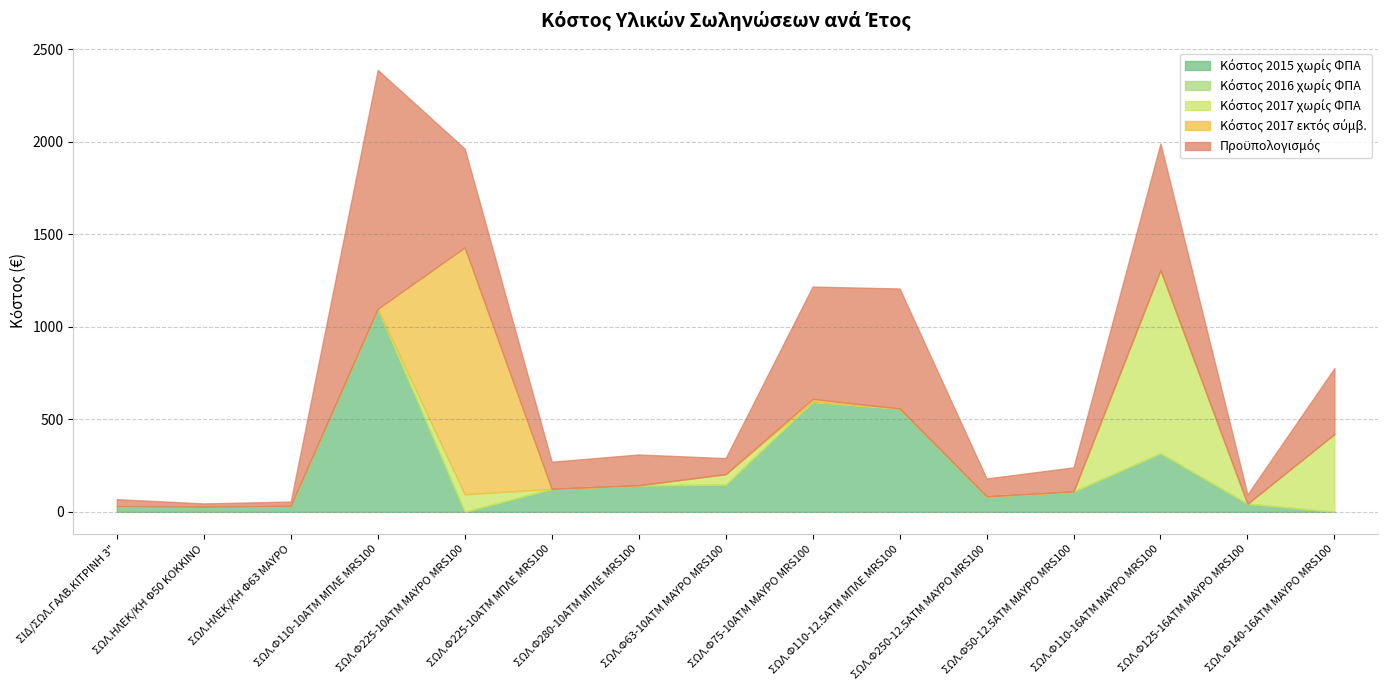

How many intersections are there between Προϋπολογισμός and Κόστος 2017 εκτός σύμβ.?

2